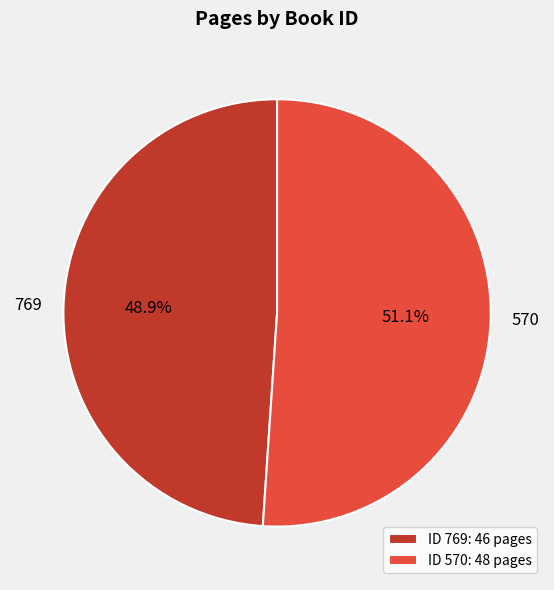

To the nearest percent, what percentage of the pie is 570?

51%